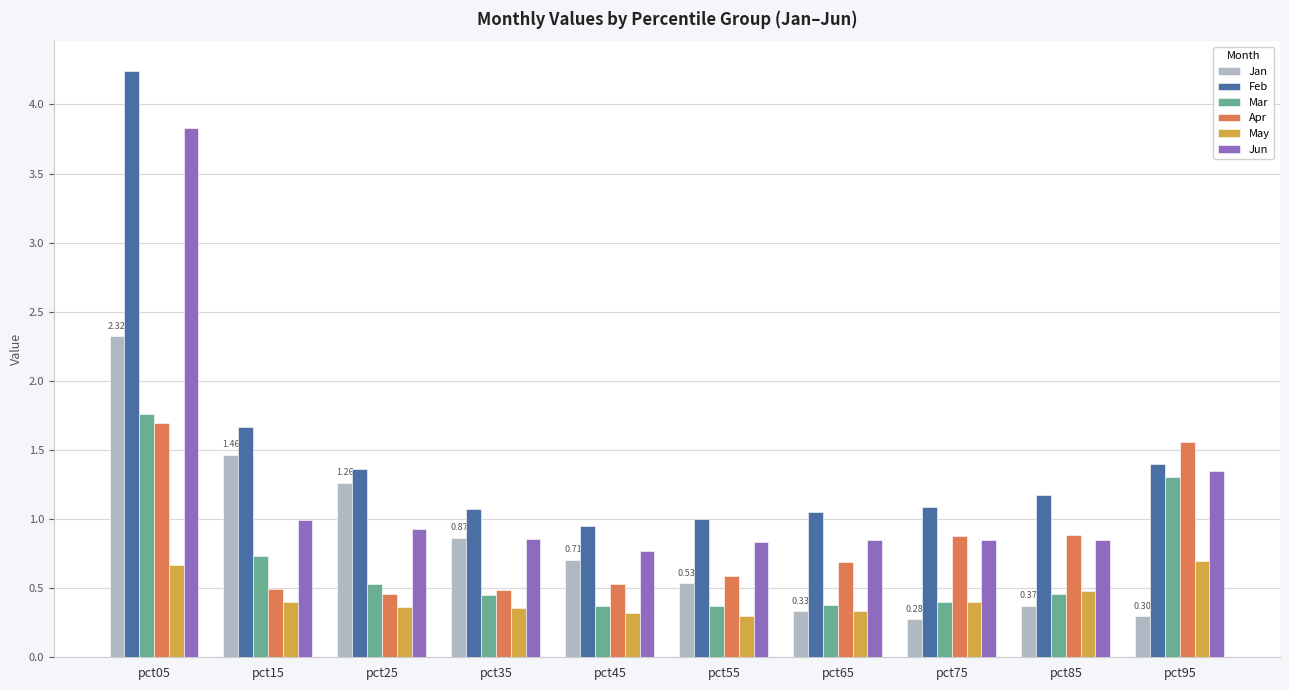

What is the value of the May bar at the 7th from the left?

0.3